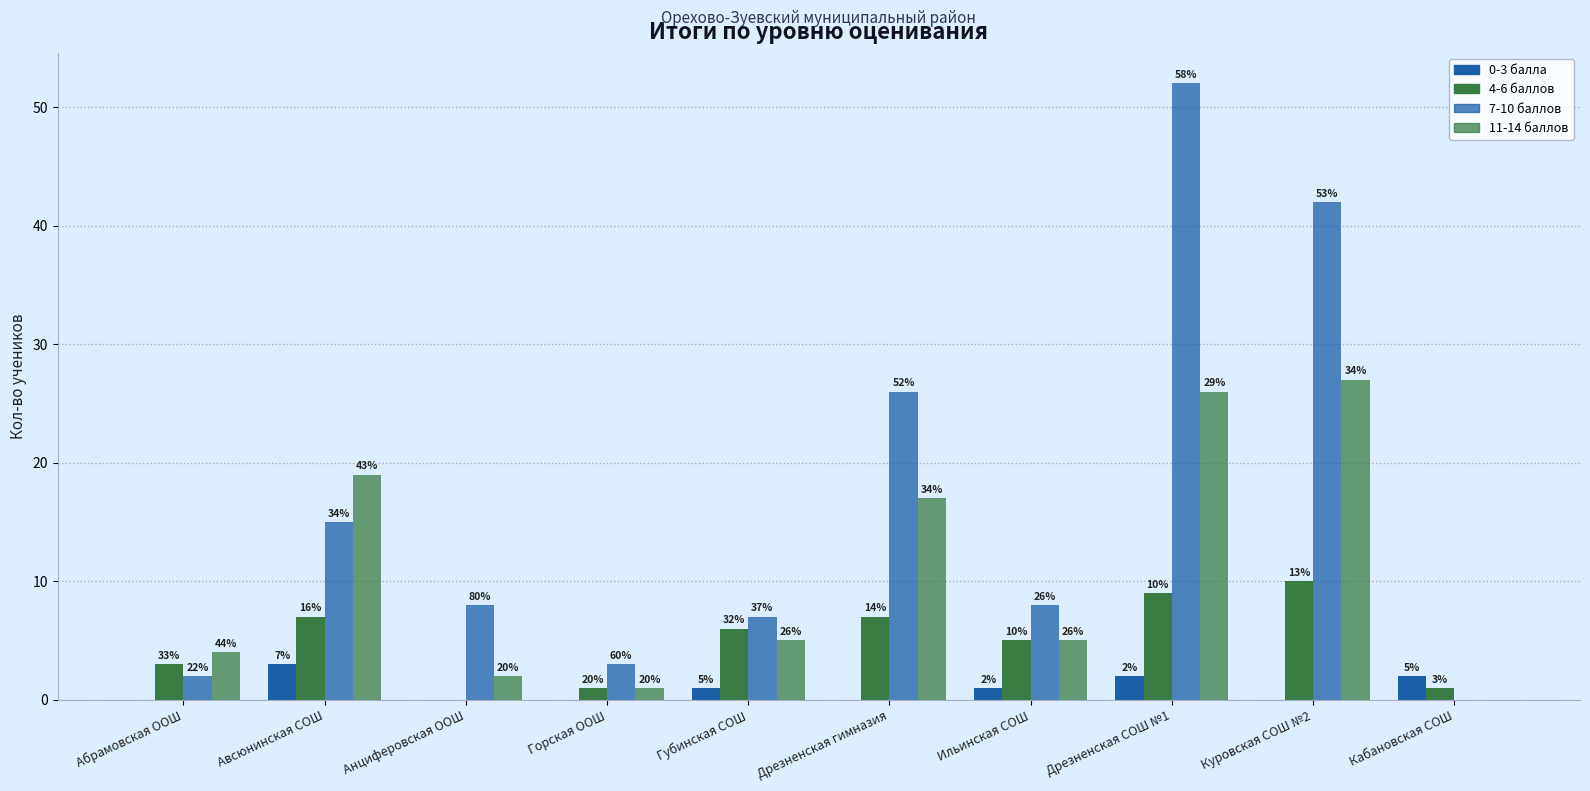

Reading right to left, what are all the values shown in this chart?

0-3 (кол-во): 2	0	2	1	0	1	0	0	3	0
4-6 (кол-во): 1	10	9	5	7	6	1	0	7	3
7-10 (кол-во): 0	42	52	8	26	7	3	8	15	2
11-14 (кол-во): 0	27	26	5	17	5	1	2	19	4